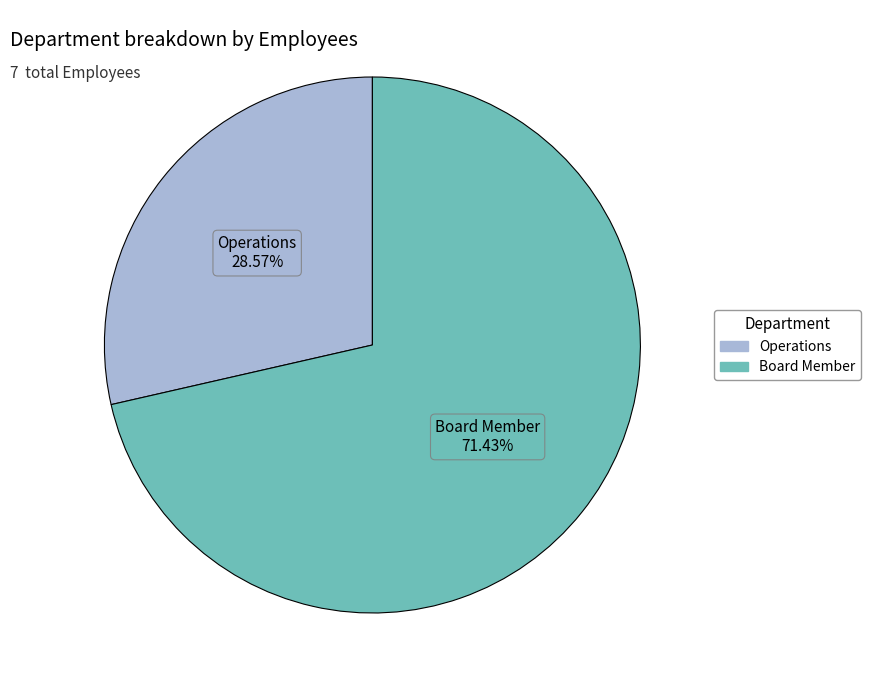

Which category has the smallest portion of the pie?

Operations